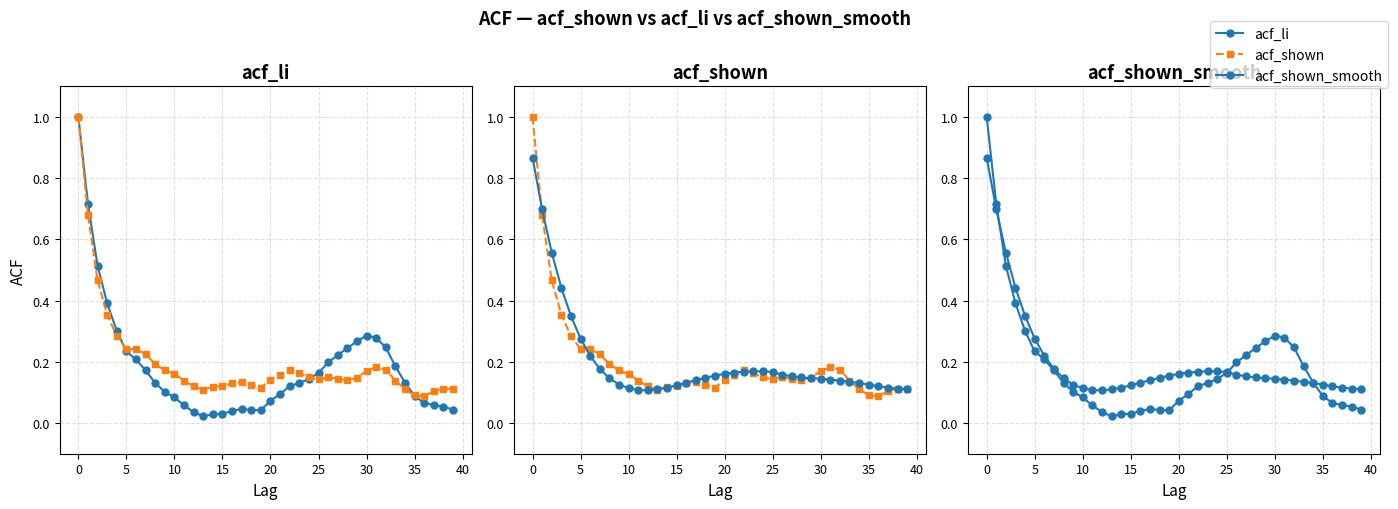

How many interior local valleys does the acf_shown_smooth series have?

1